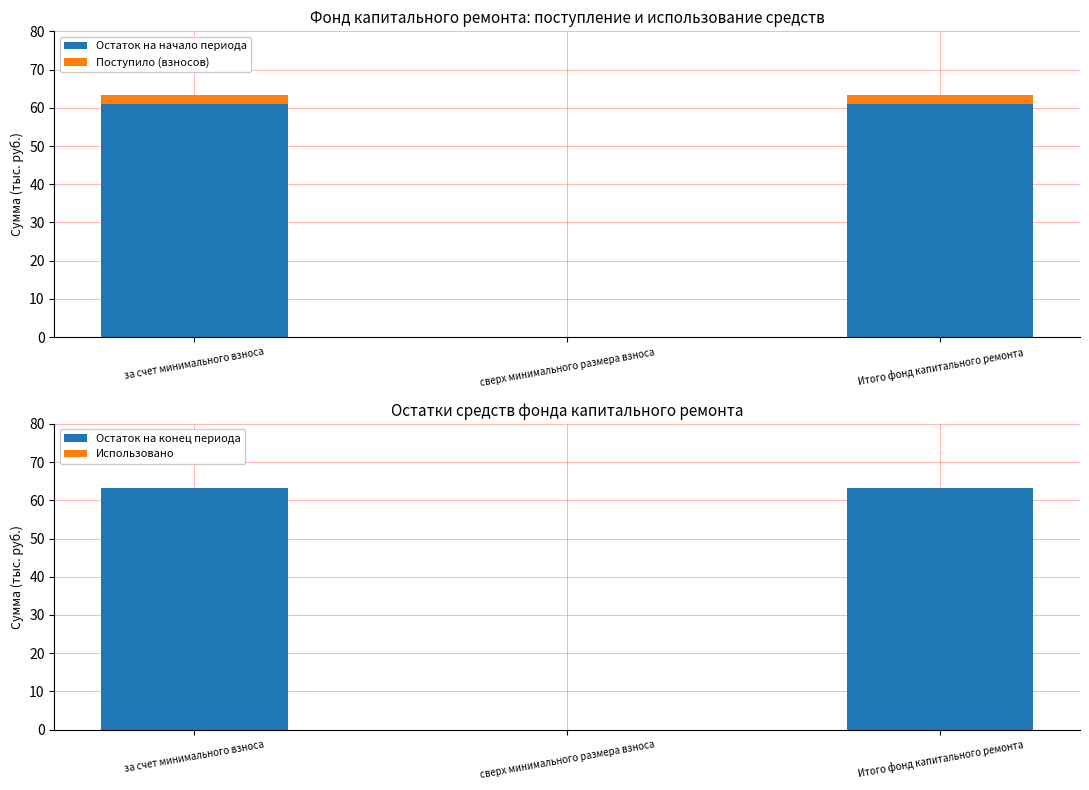

The value of Остаток на начало периода at за счет минимального взноса is 39.4. True or false?

False